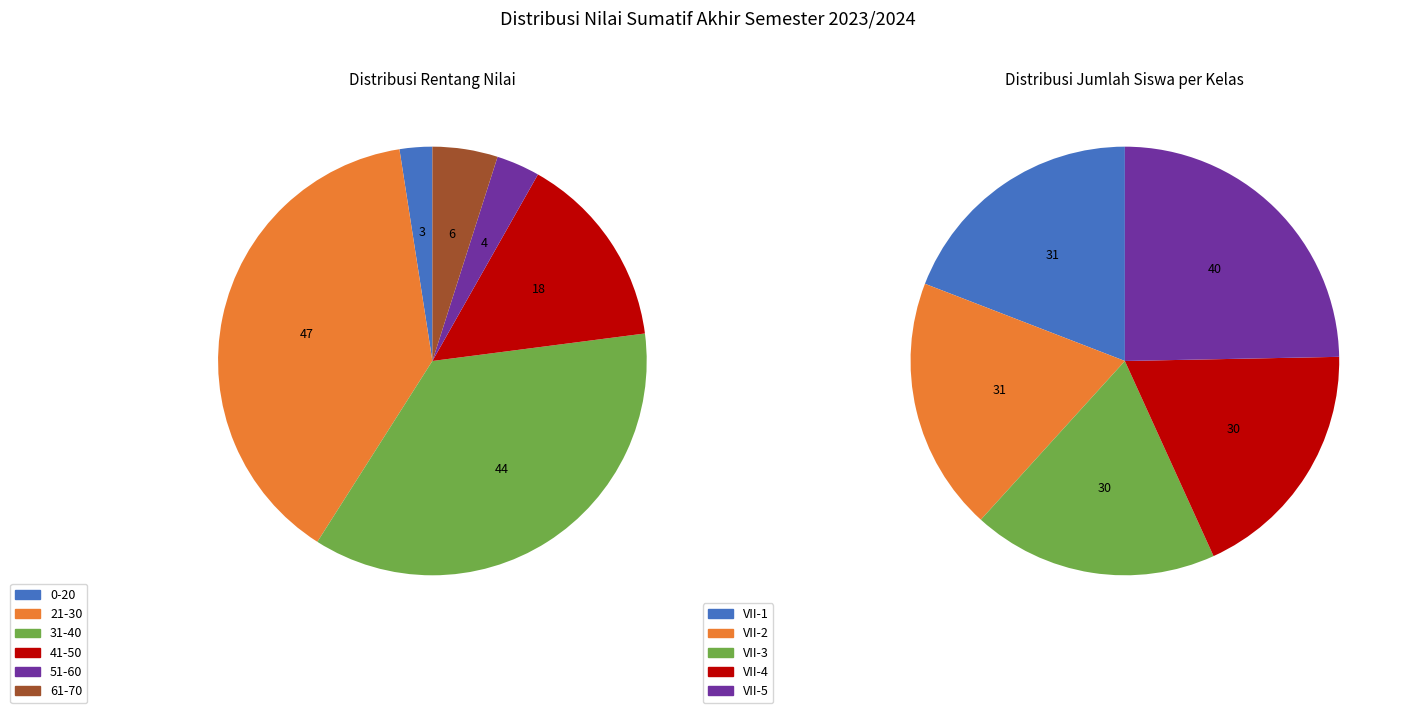

To the nearest percent, what is the combined percentage of VII-5 and VII-2?

44%